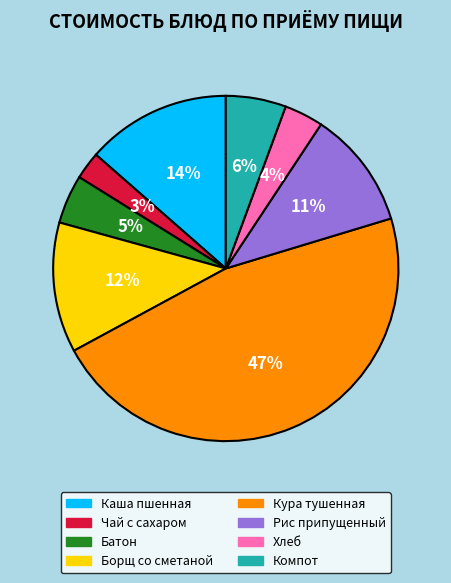

Between Рис припущенный and Батон, which is larger?

Рис припущенный